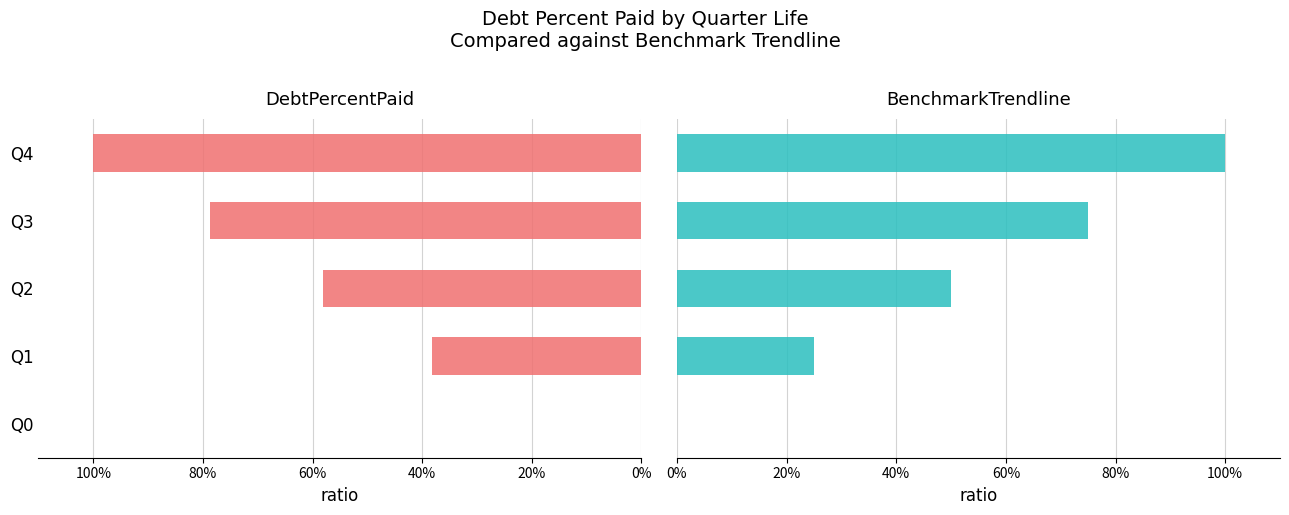

What is the difference between the highest and lowest values at Q2?

8.2